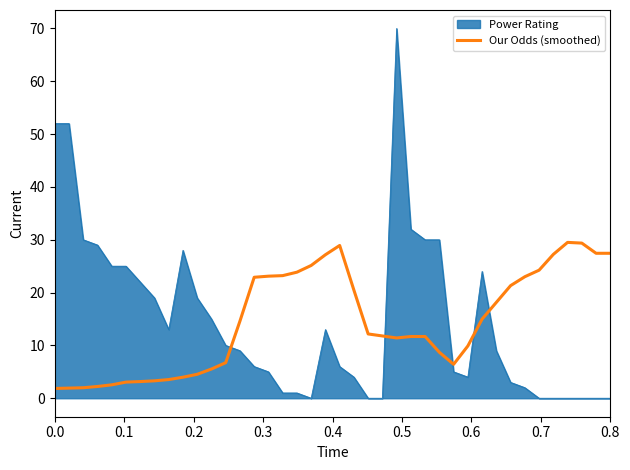

Which series has the largest range (max minus min)?

Power Rating